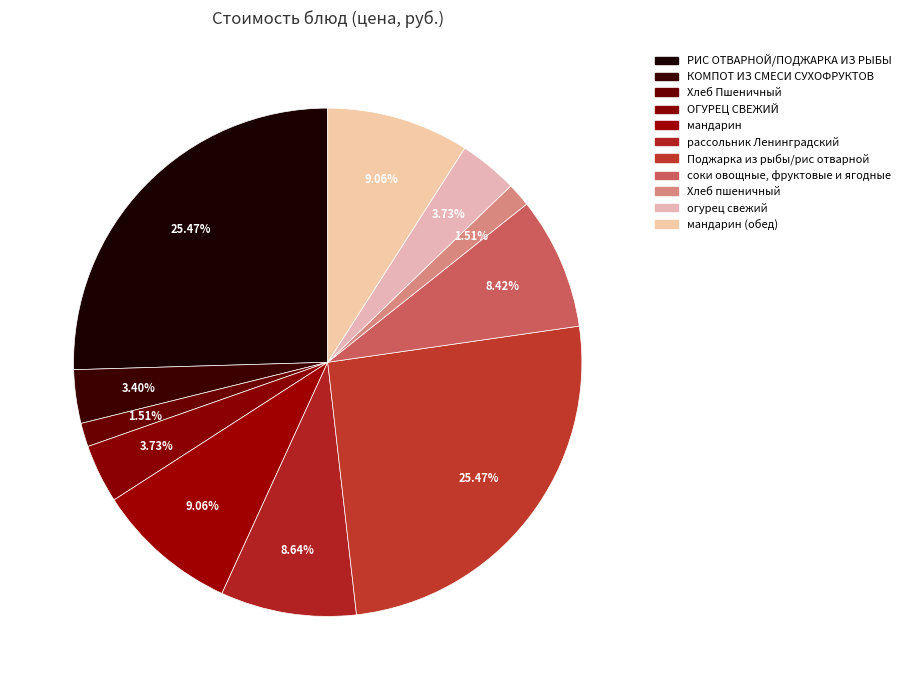

How many slices are in this pie chart?

11